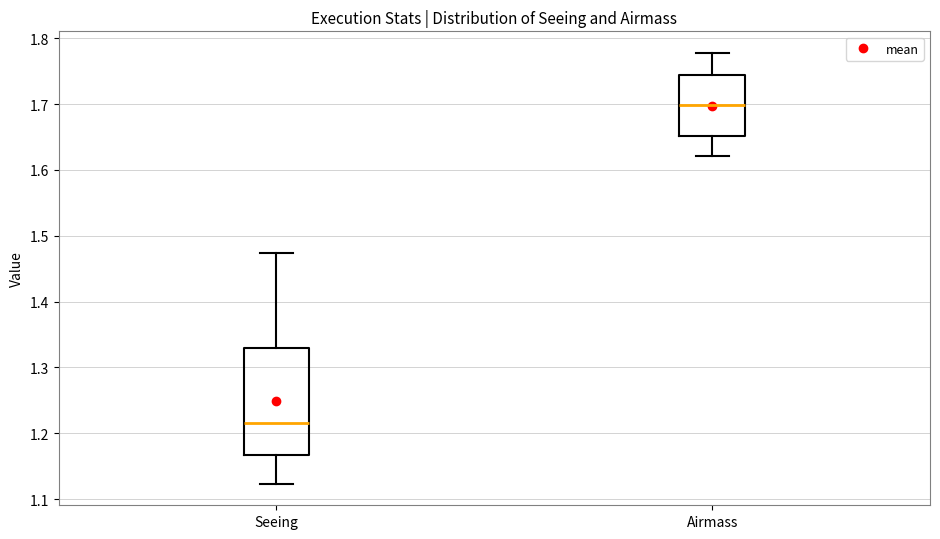

Where is the lower edge of the box for Airmass on the y-axis? The values are not printed on the chart, so give them approximately, as read against the axis.

1.65